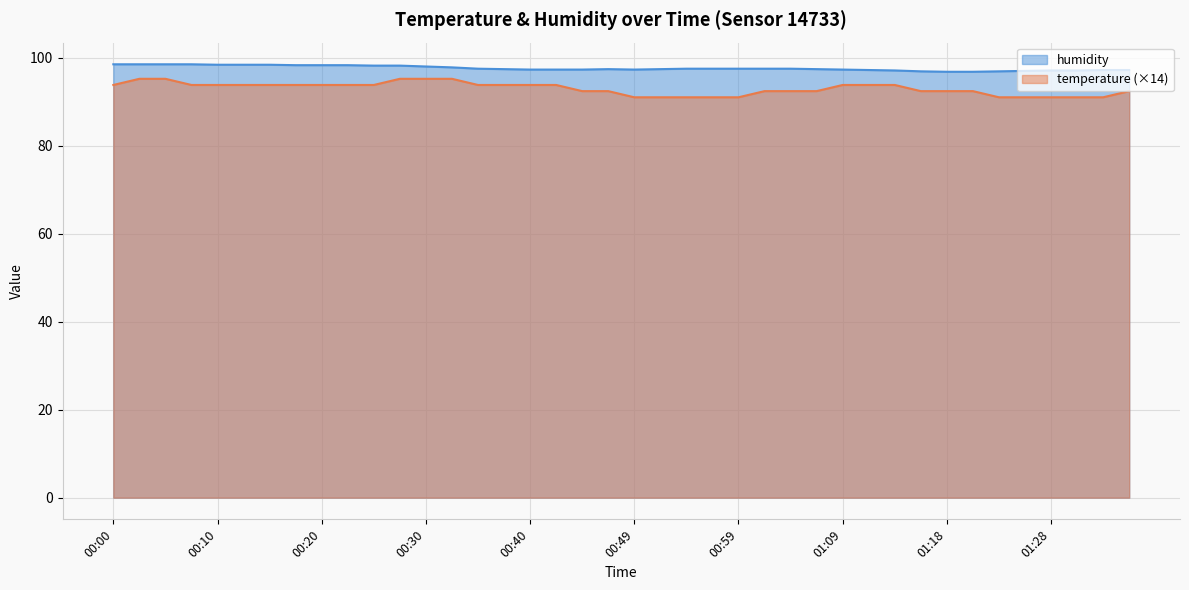

The temperature series shows 93.8 at 00:42. True or false?

True